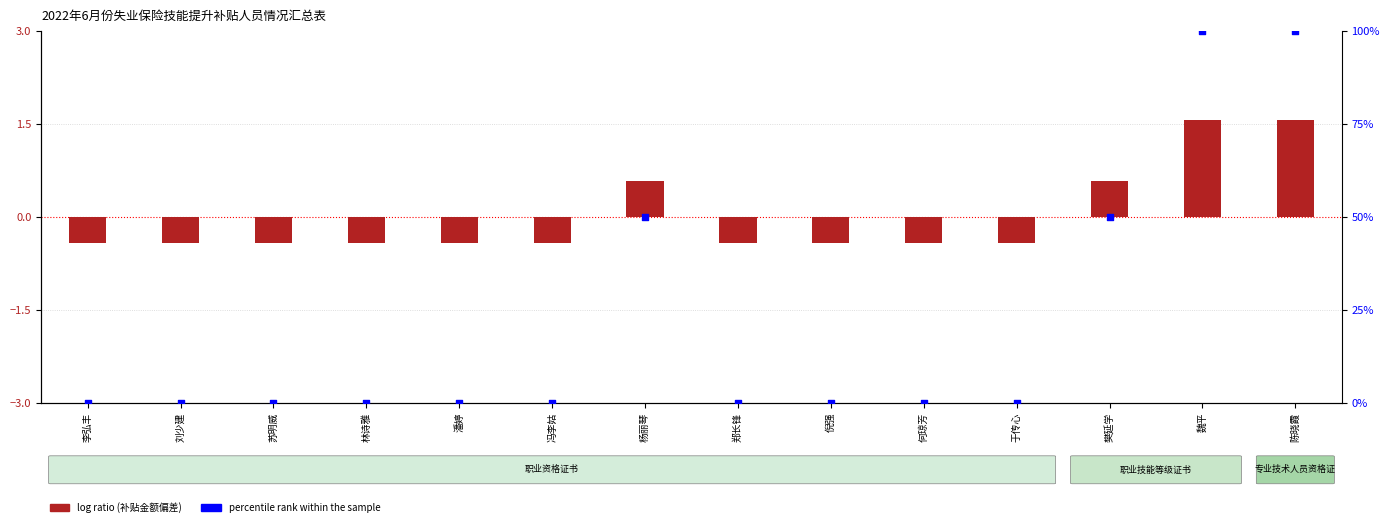

Which series contains the lowest Y value?

log ratio